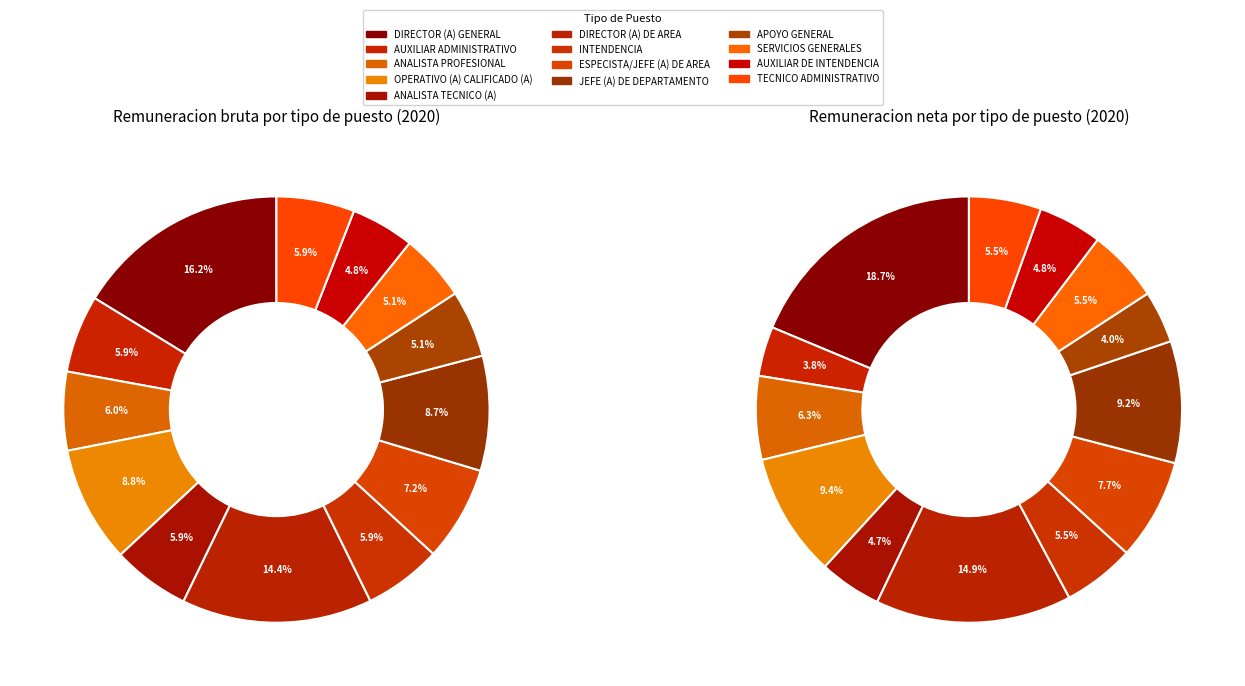

What percentage is NOT represented by ANALISTA PROFESIONAL?

94.0%